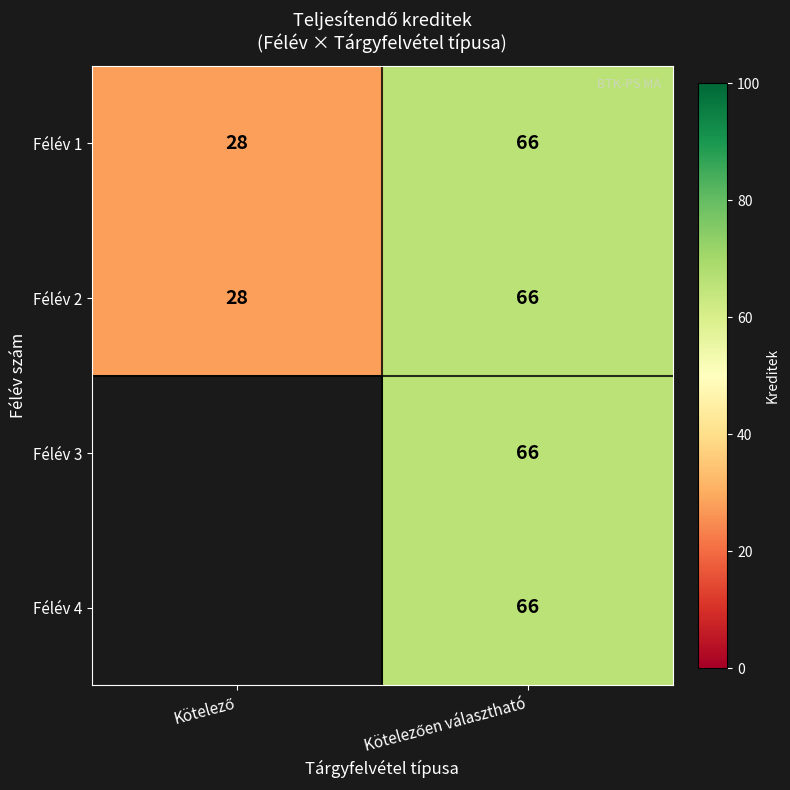

At how many categories does at least one series exceed 46?

1